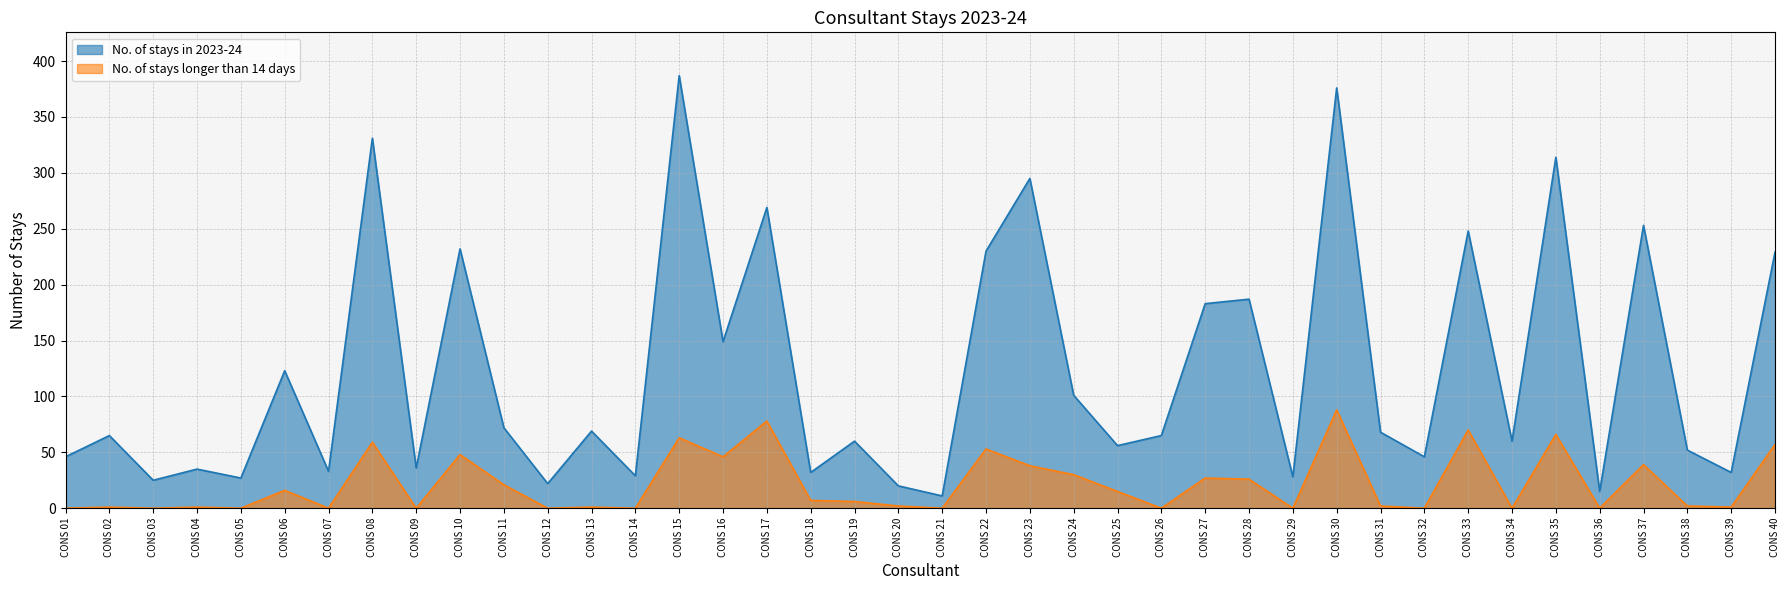

Which series has the largest total across all categories?

No. of stays in 2023-24